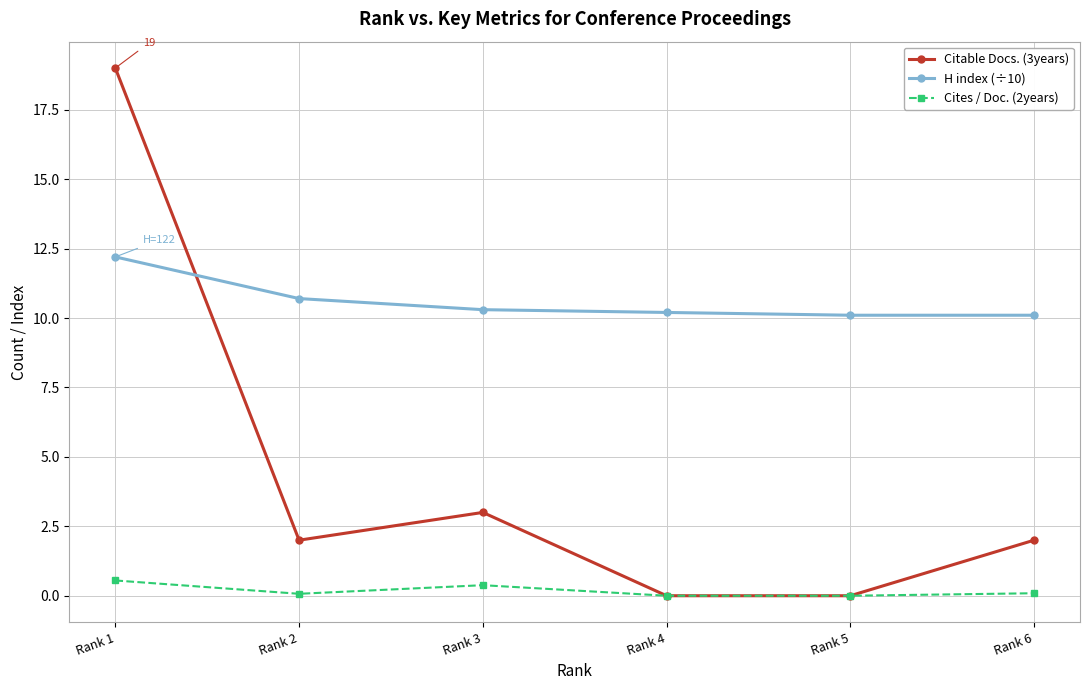

What is the value of the H index (÷10) point at the 1st from the left?

12.2